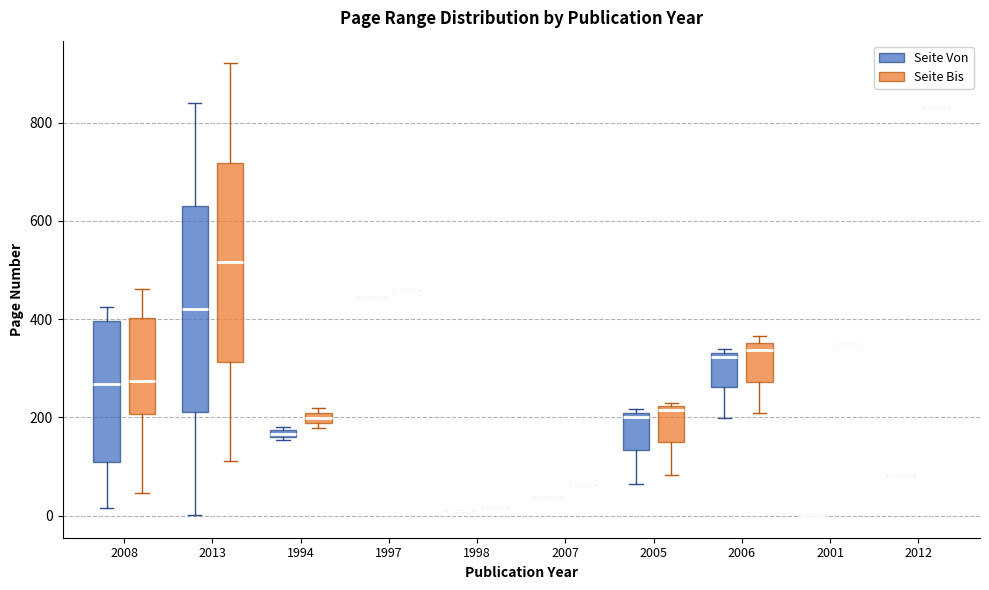

Where does the lower whisker of the box for 2006 (Seite Von) end on the y-axis? The values are not printed on the chart, so give them approximately, as read against the axis.

200